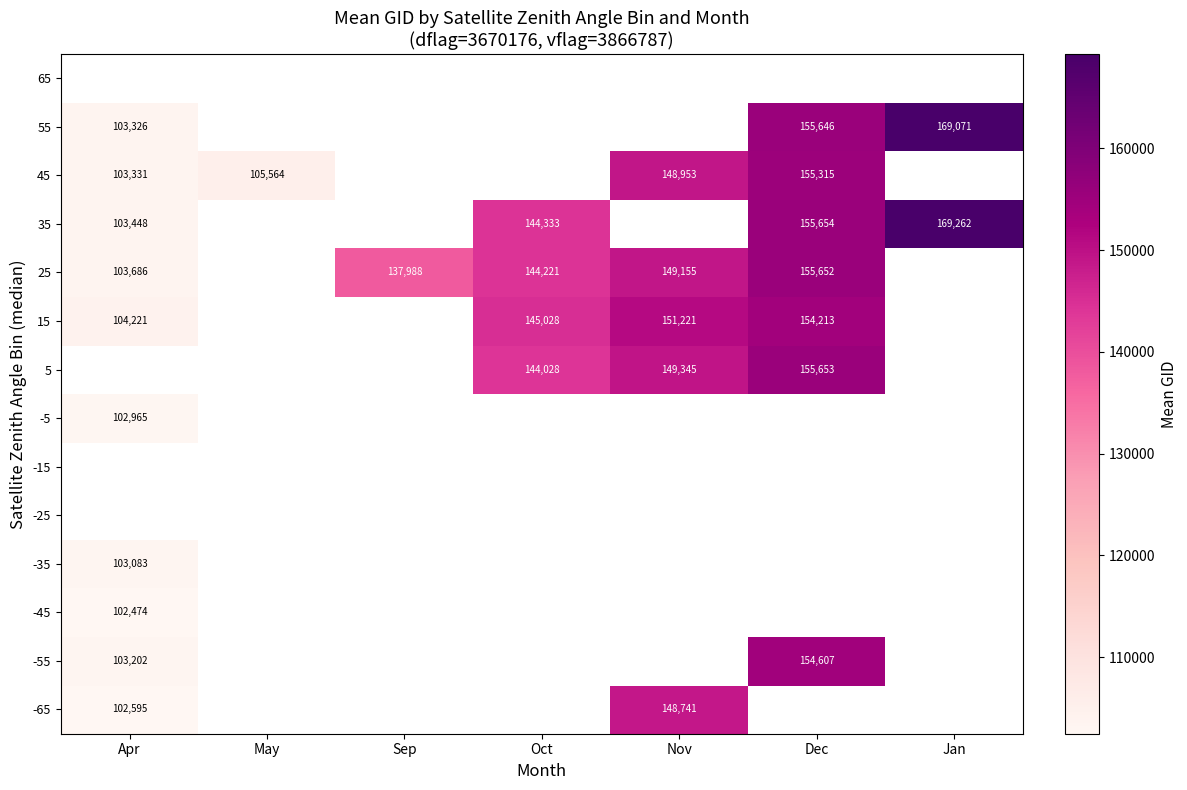

What is the smallest value displayed?

102474.0